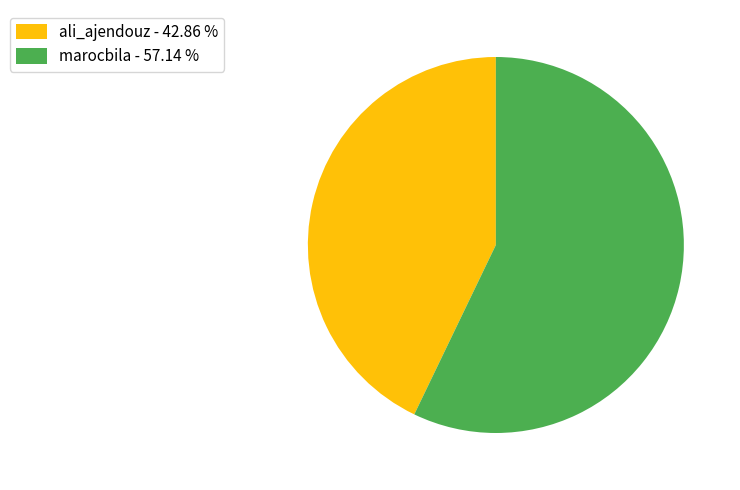

Which slice represents more than half of the pie?

marocbila